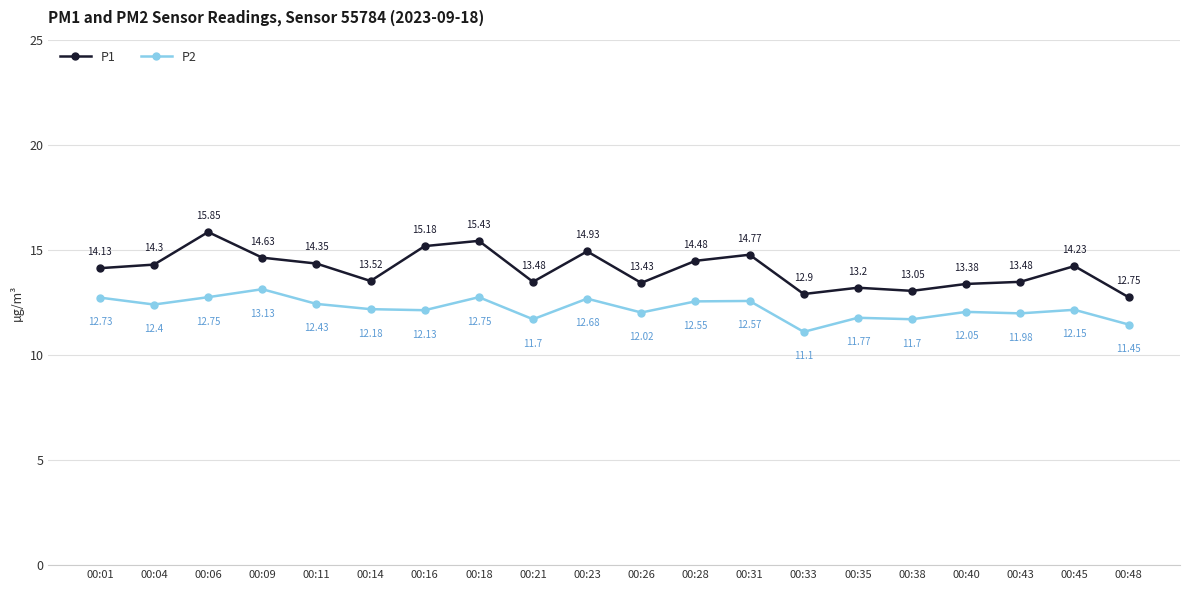

How many lines are shown in the chart?

2